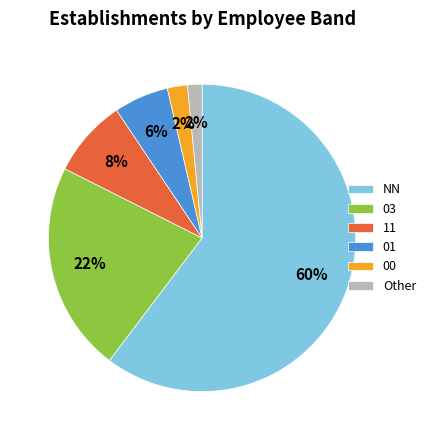

Combined, do 11 and Other account for over 50%?

No